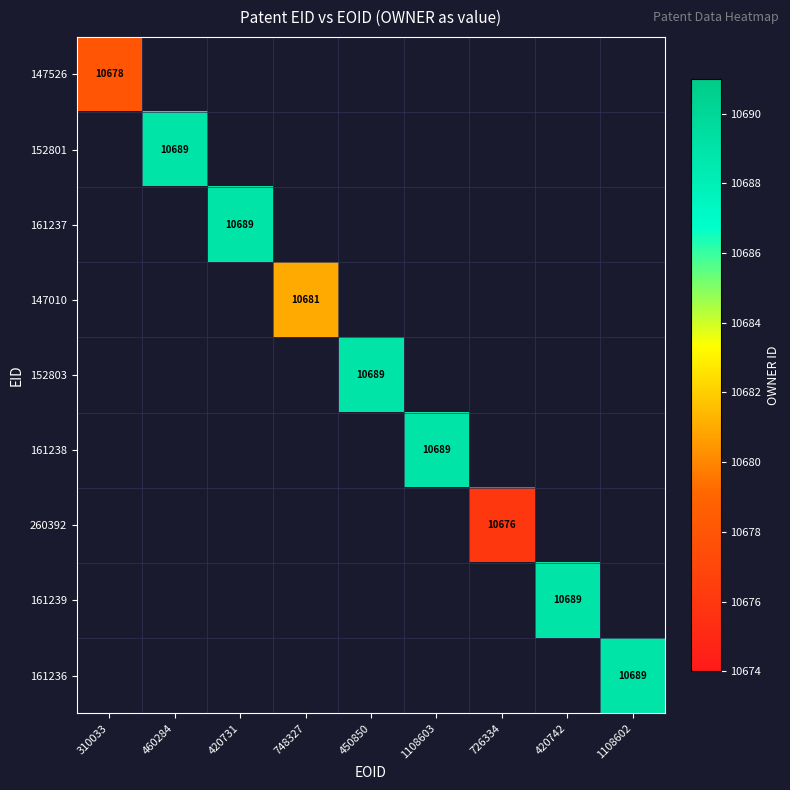

Is it true that 147010 equals 2954 at 748327?

False